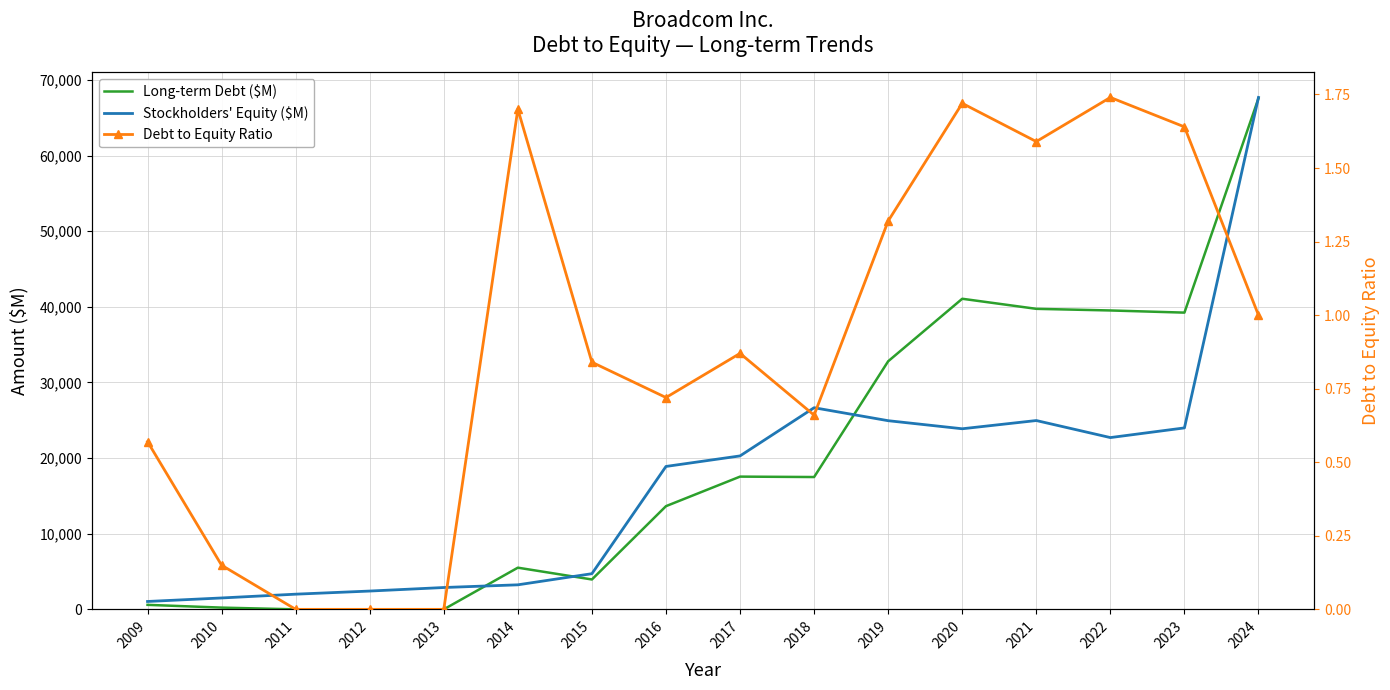

How many categories are shown in the chart?

16